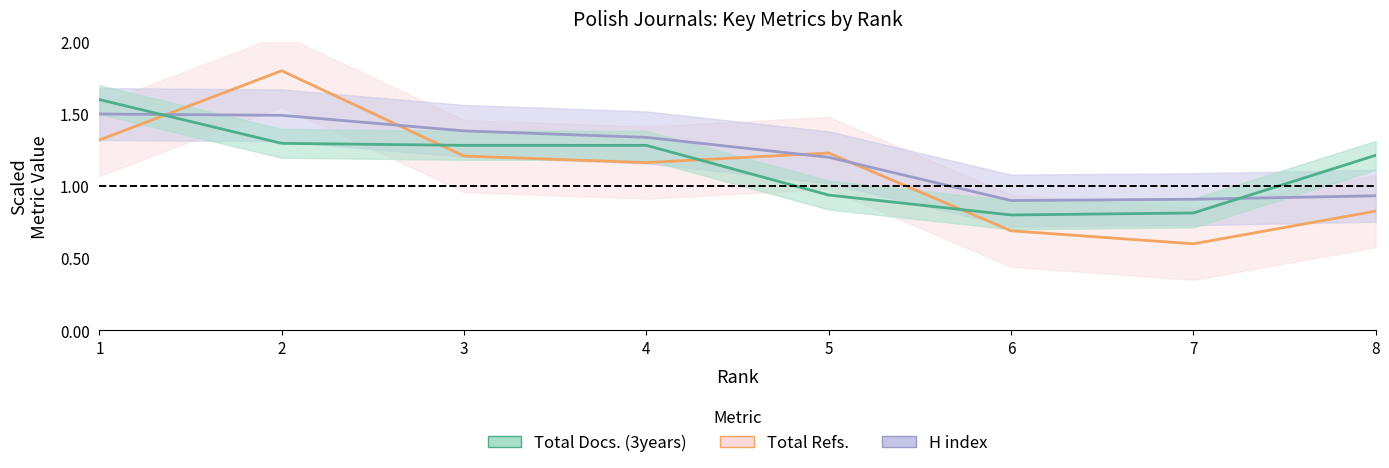

How many times do Total Refs. and H index cross each other?

4